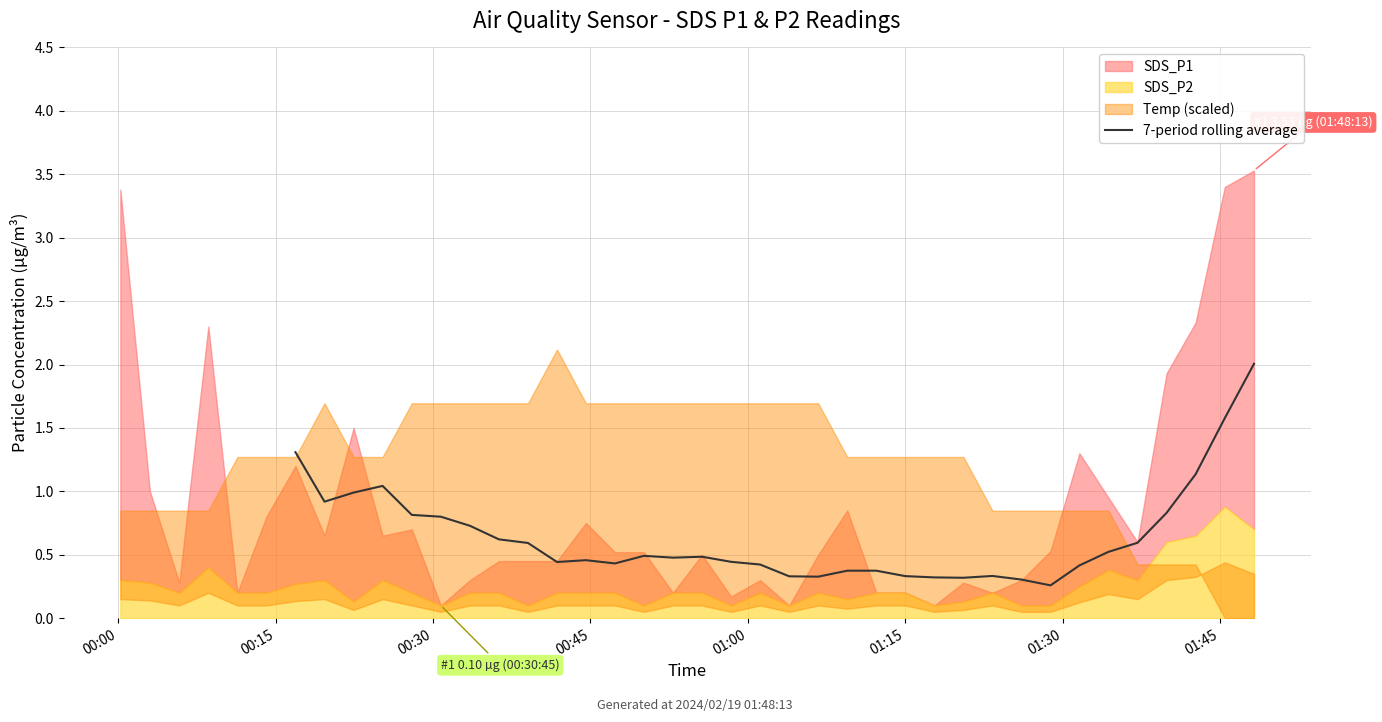

How many values are between 0 and 1?

29